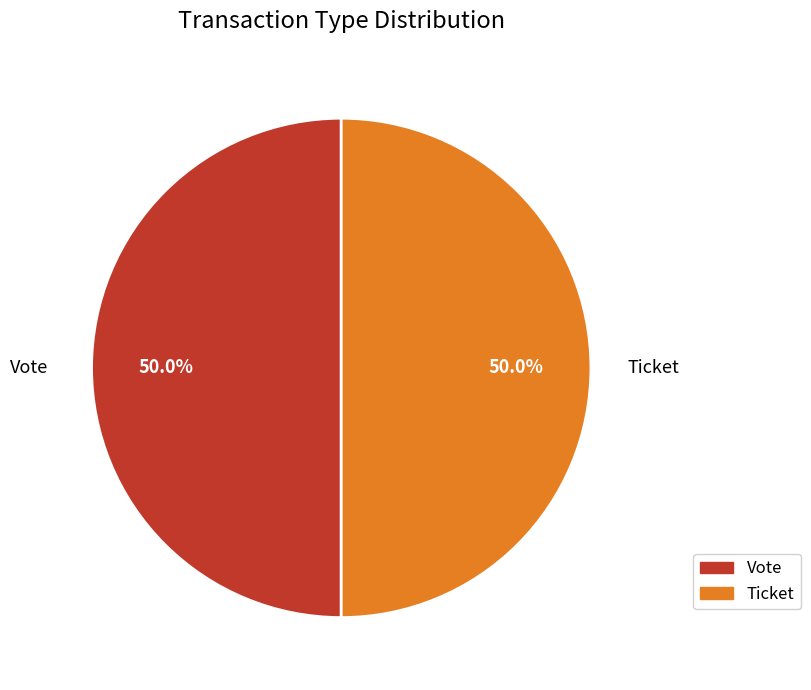

To the nearest percent, what is the average slice percentage?

50%